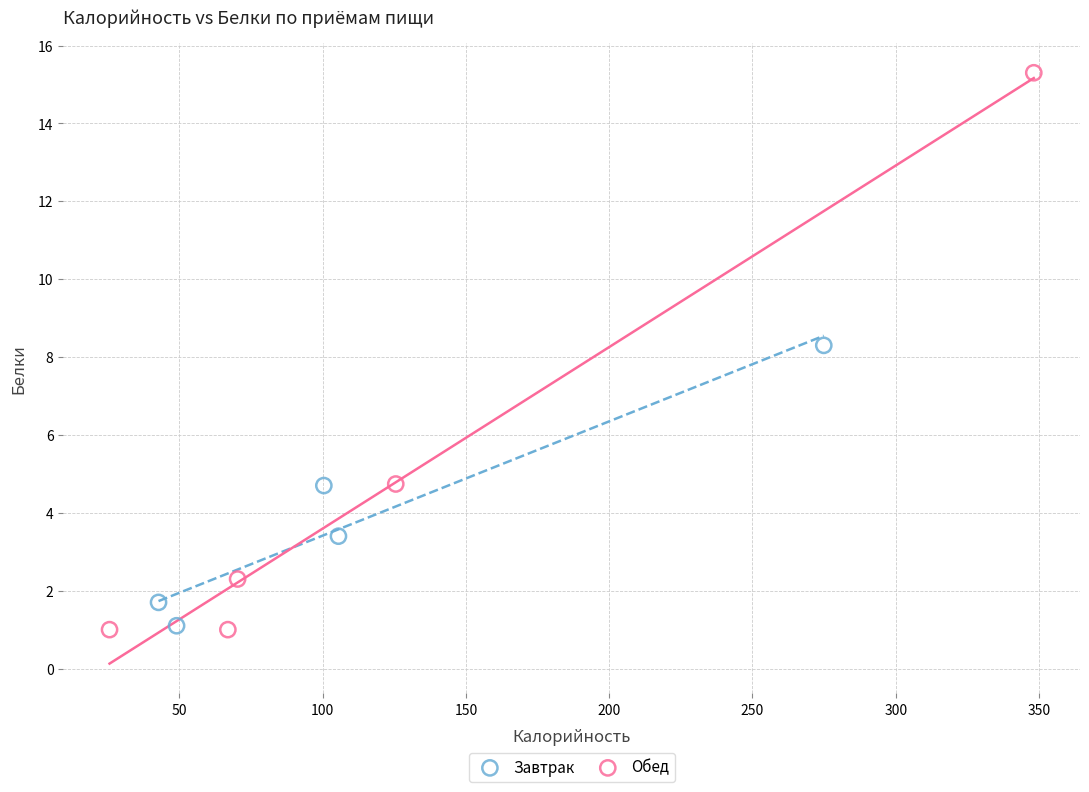

Which series reaches the maximum Y coordinate?

Обед